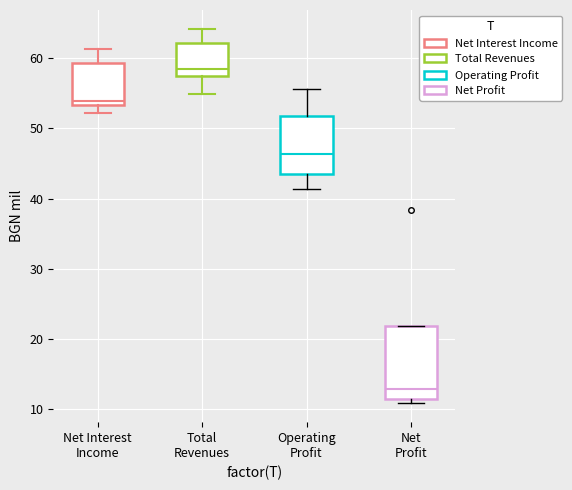

Where is the lower edge of the box for Total Revenues on the y-axis? The values are not printed on the chart, so give them approximately, as read against the axis.

57